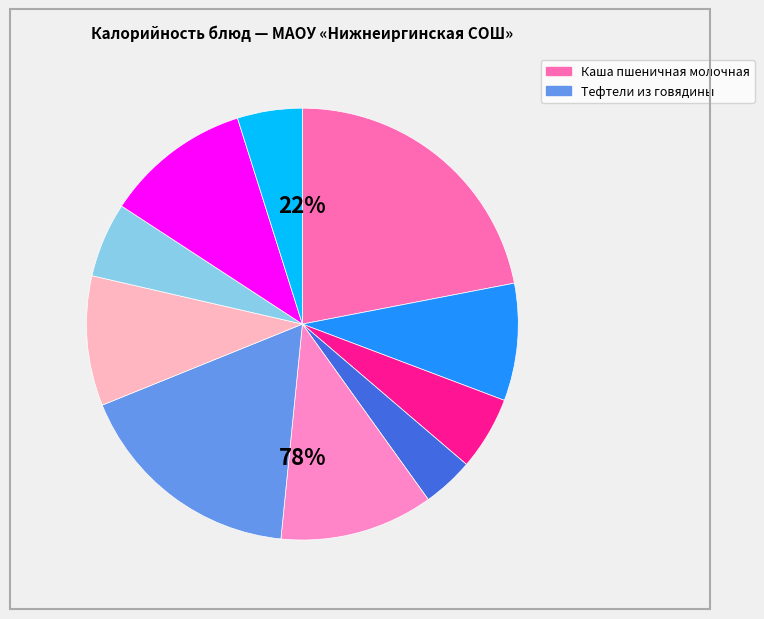

Does any single category account for the majority?

No